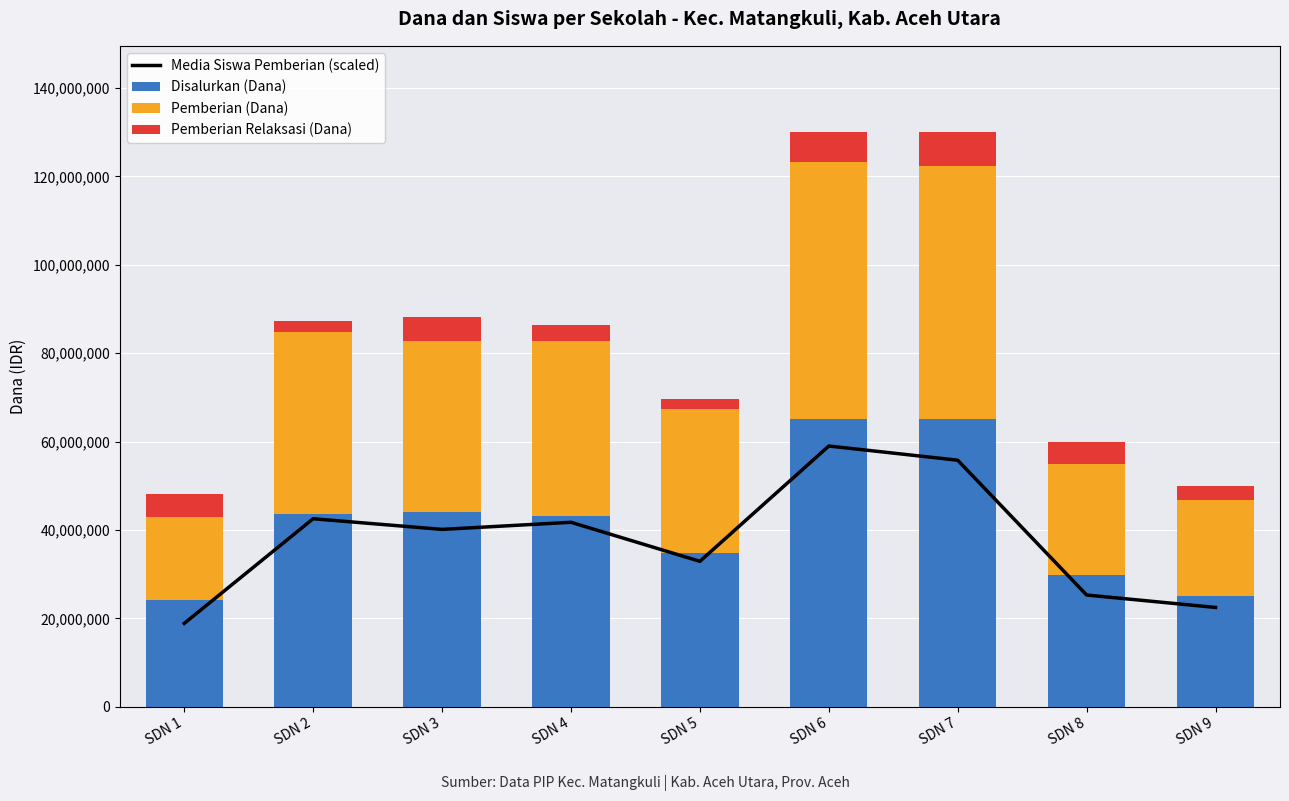

At which label is Media Siswa Pemberian (scaled) closest to 38934722?

SDN 3